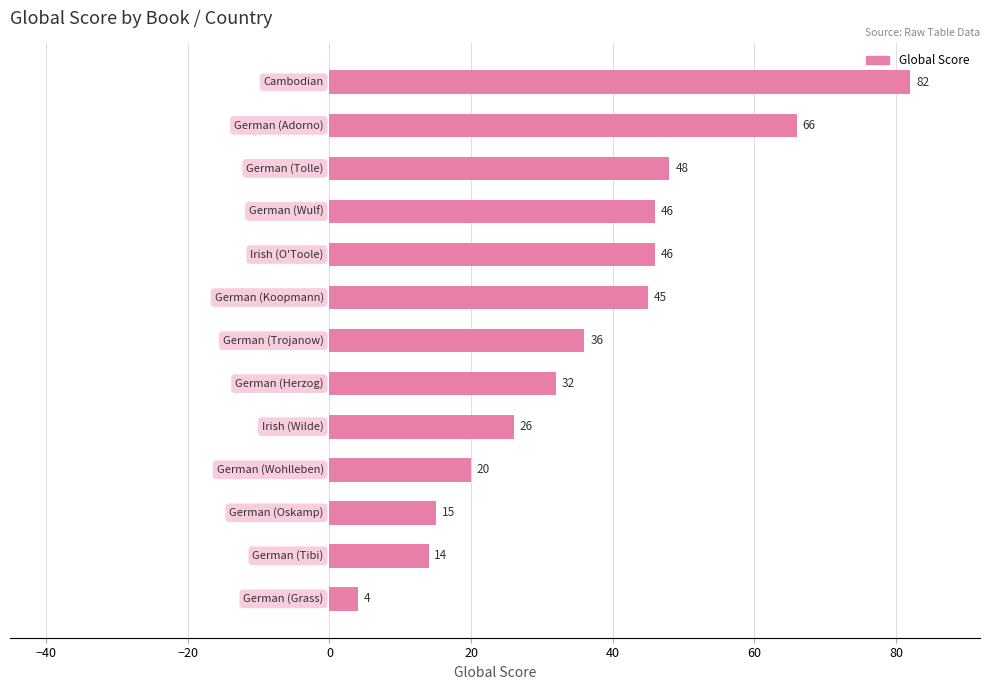

What is the average value?

37